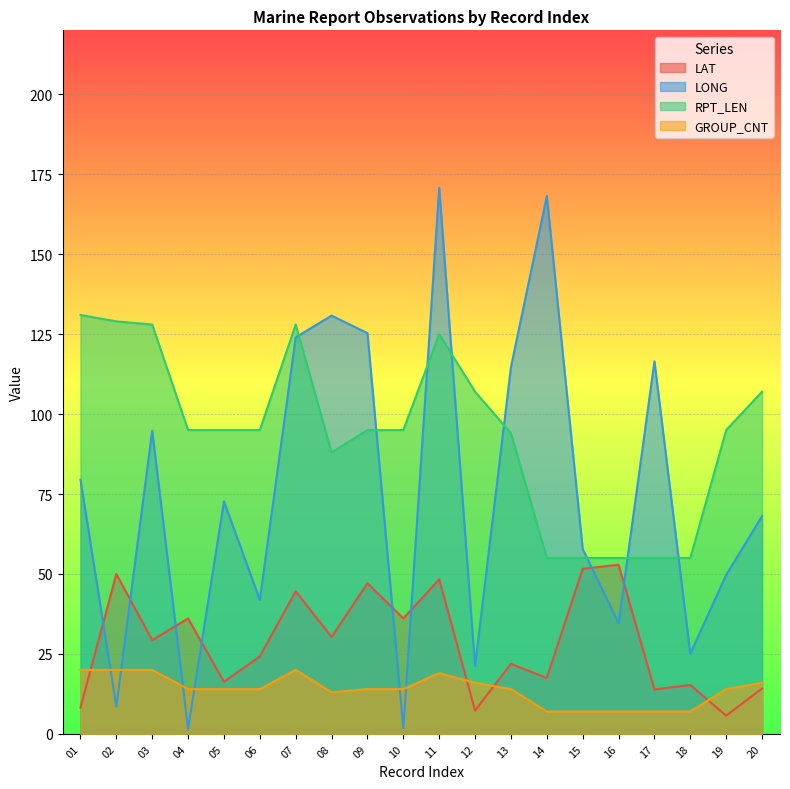

How many interior local valleys does the RPT_LEN series have?

1